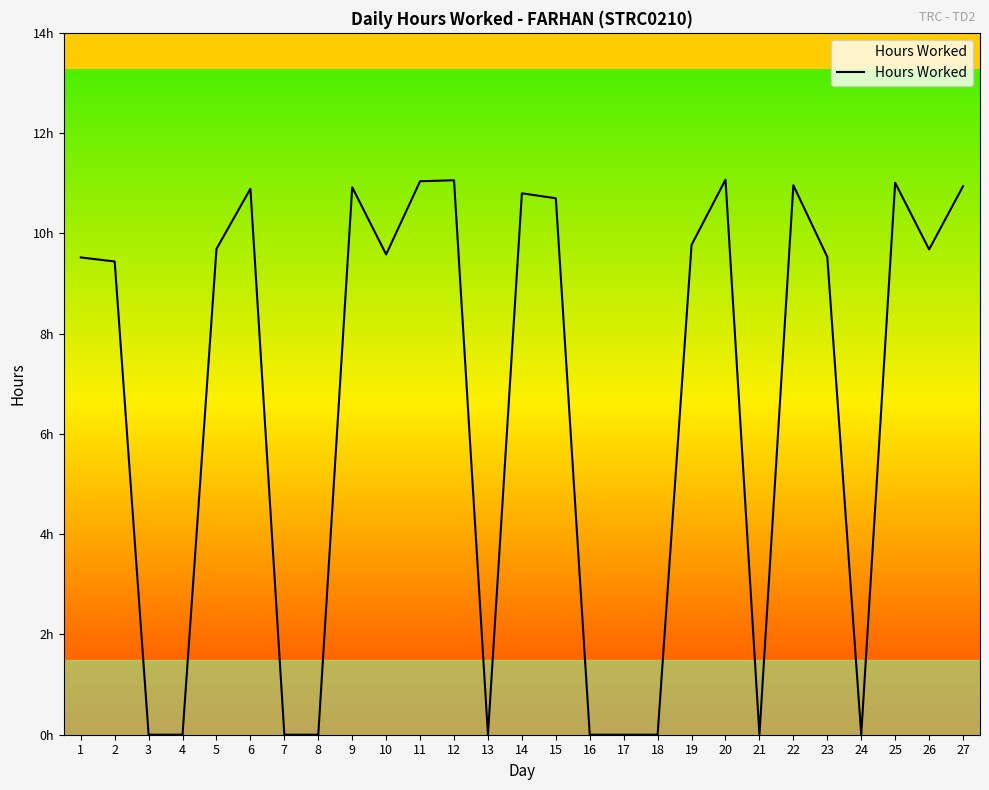

What is the difference between the second highest and minimum values?

11.1